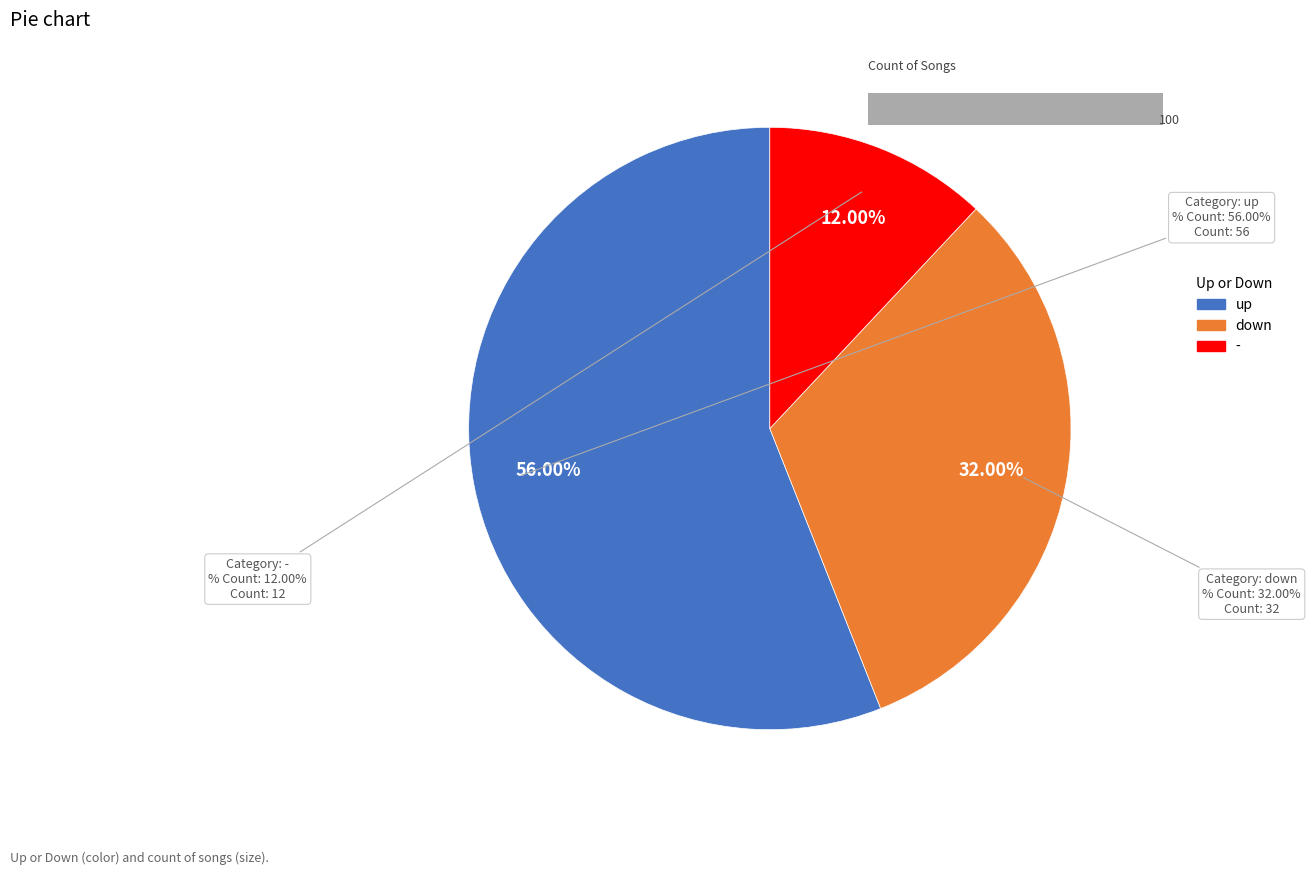

How many slices are in this pie chart?

3